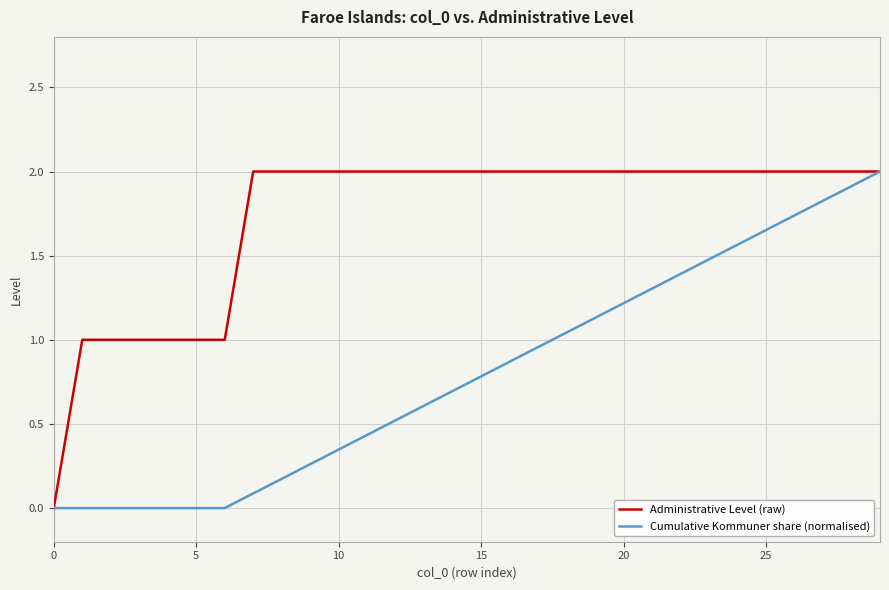

List the series in order of their overall mean, lowest first.

Cumulative Kommuner share (normalised), Administrative Level (raw)